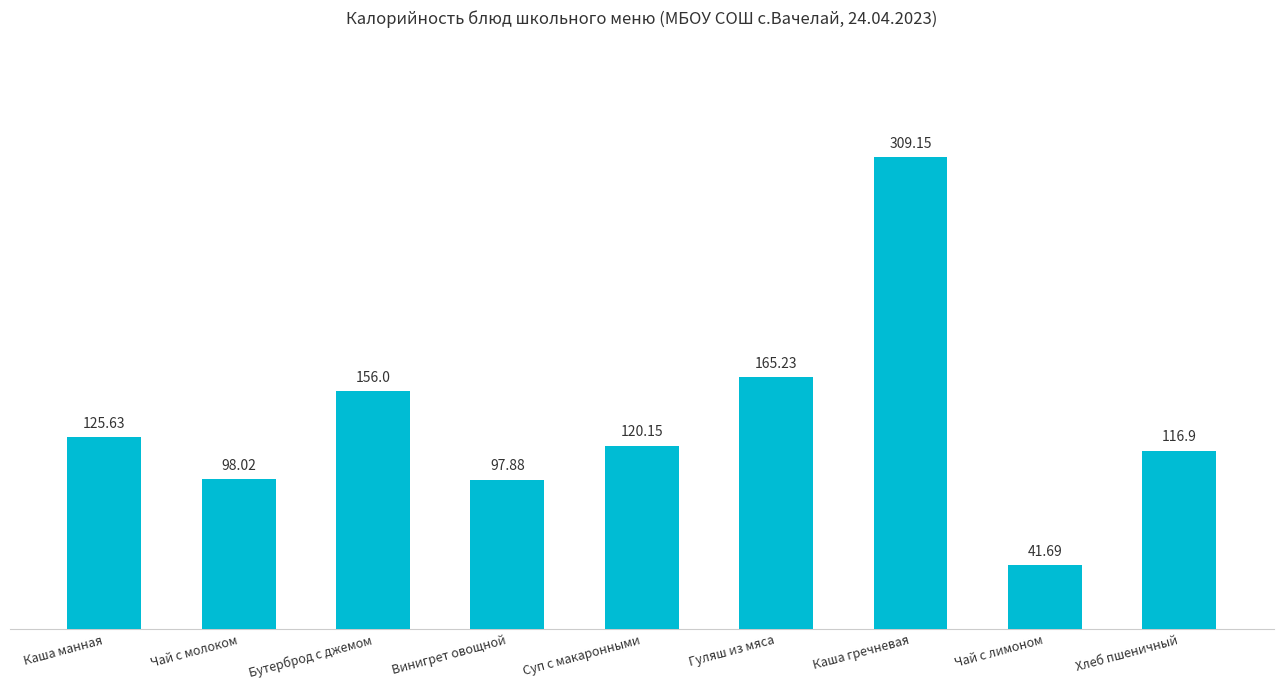

What is the sum of the values at Чай с молоком and Хлеб пшеничный?

214.9